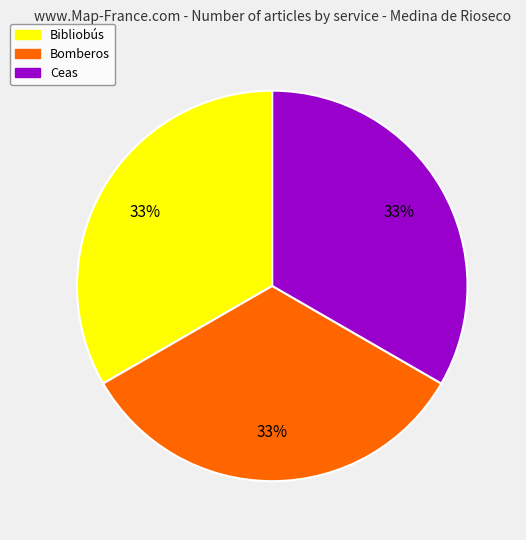

Is the sum of Ceas and Bibliobús greater than half?

Yes